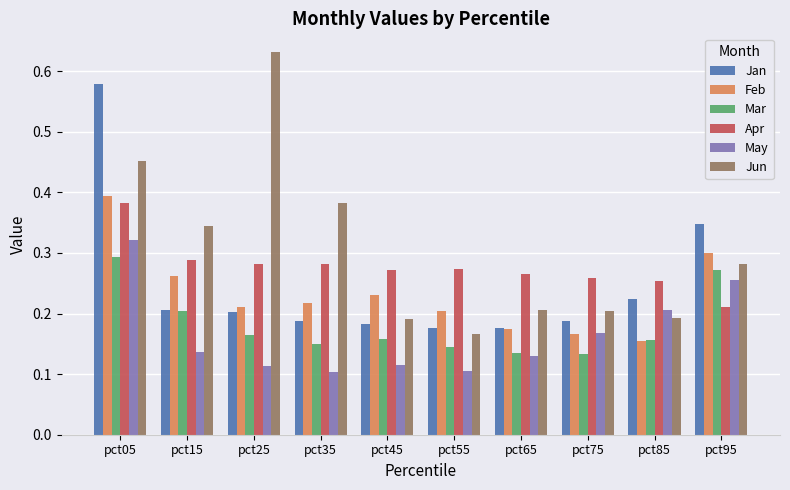

At which label is Apr closest to 0?

pct95